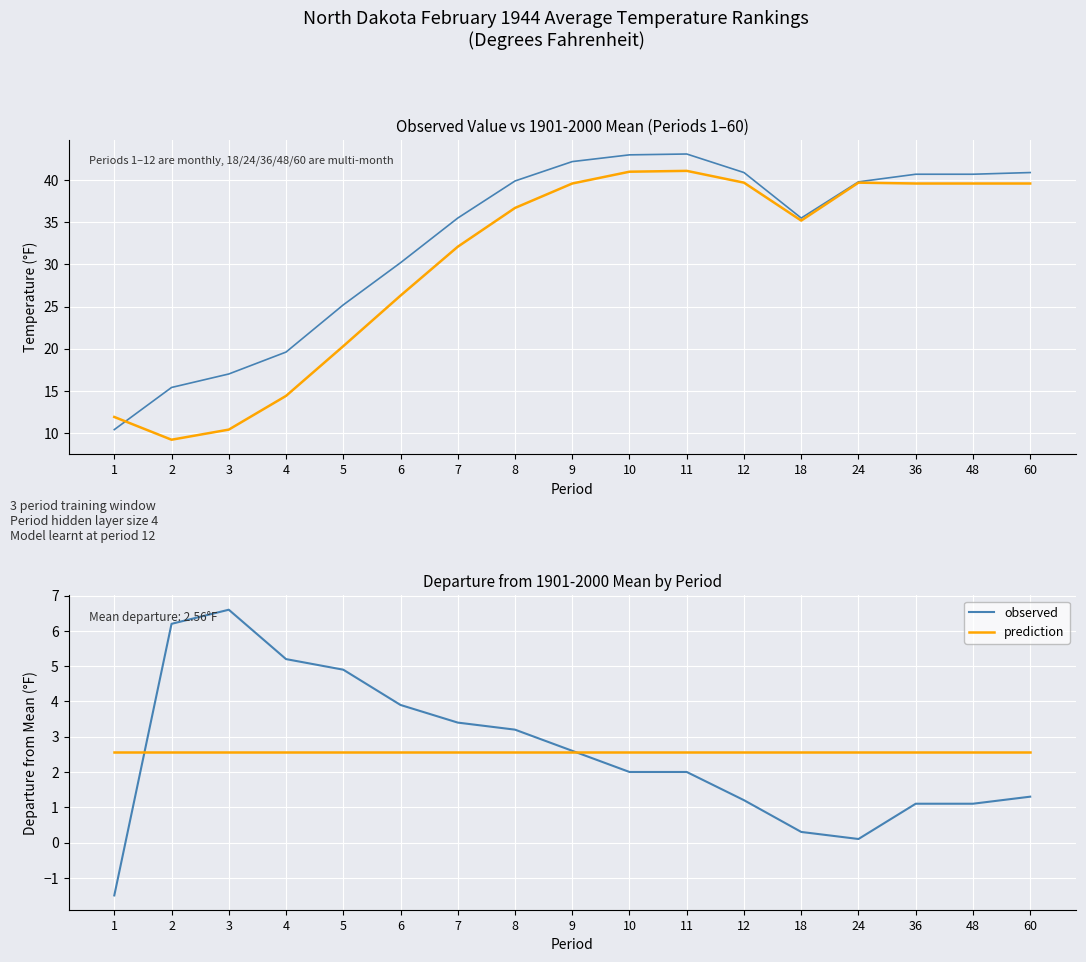

After their last crossing, which series has the higher values: prediction or observed?

prediction